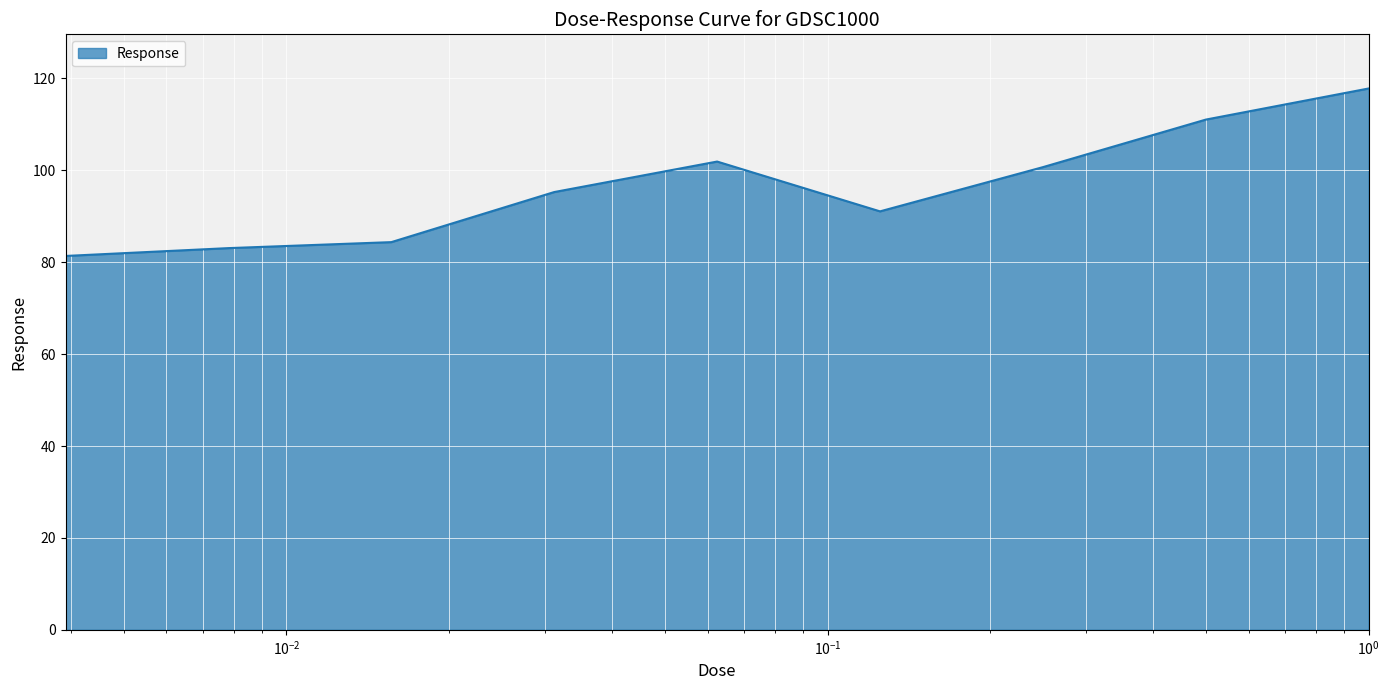

What is the difference between the maximum and minimum values?

36.4